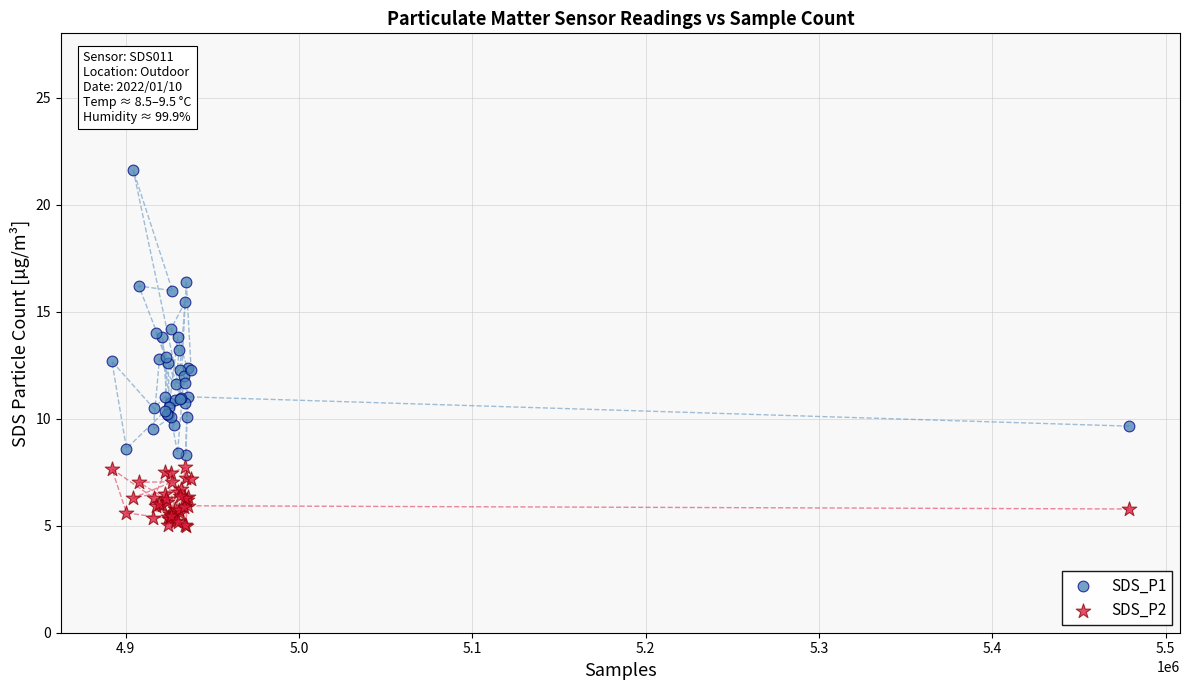

Which series reaches the minimum Y coordinate?

SDS_P2